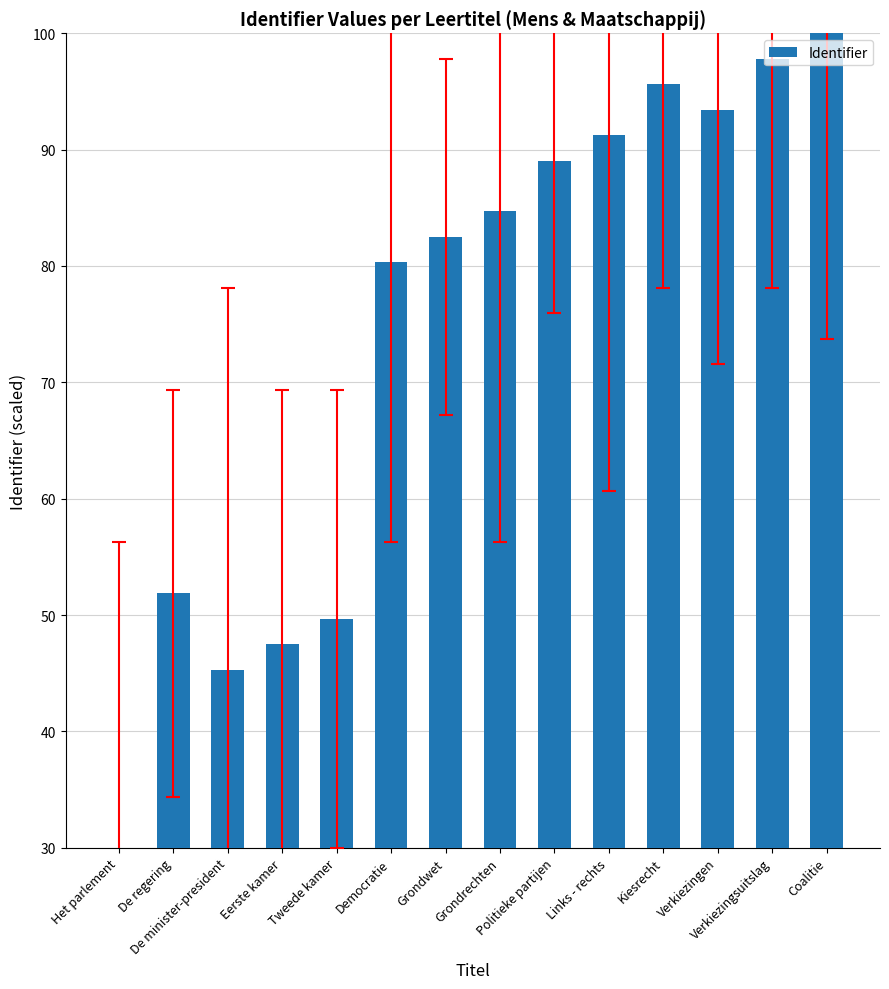

What is the label of the 9th bar from the left?

Politieke partijen